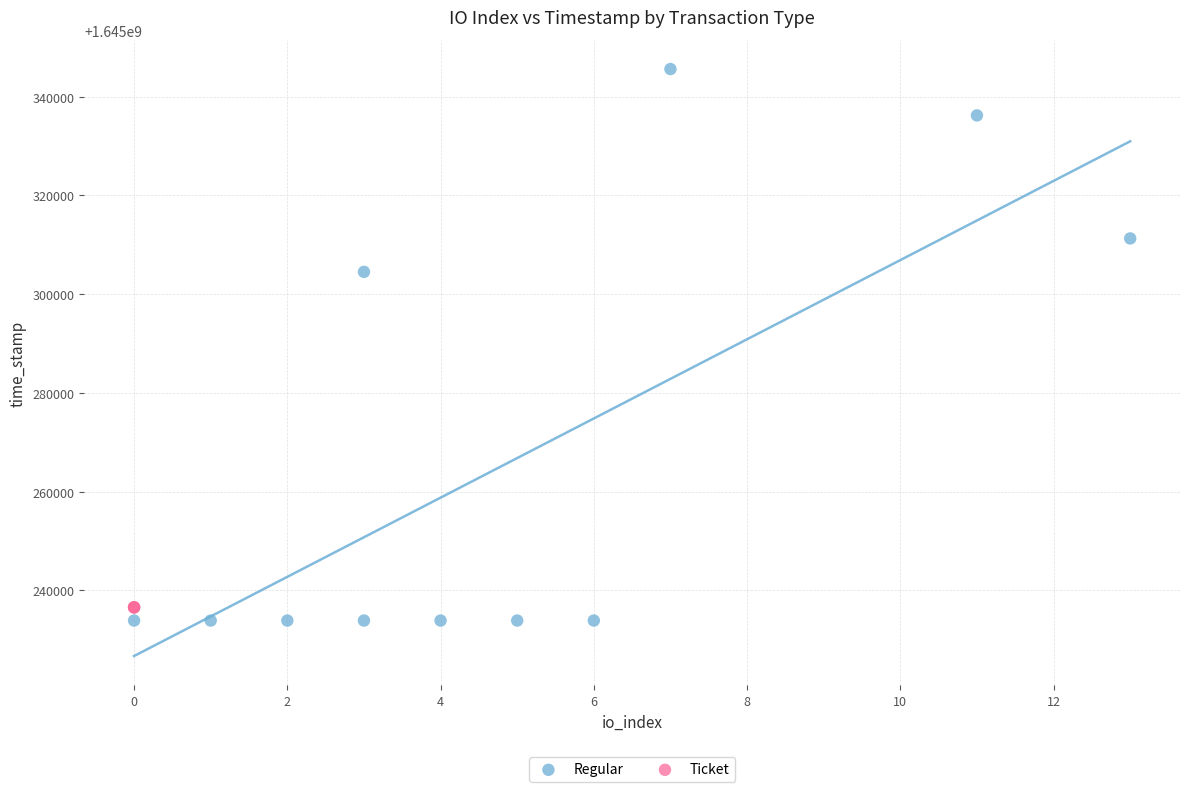

Which series reaches the maximum Y coordinate?

Regular